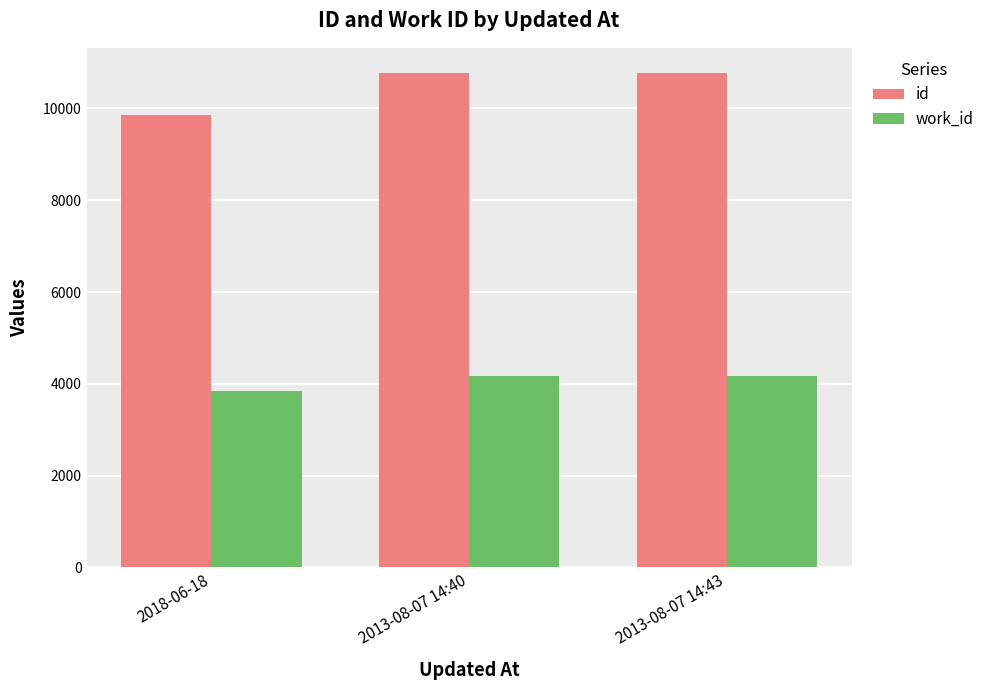

The value of id at 2018-06-18 is 6708. True or false?

False